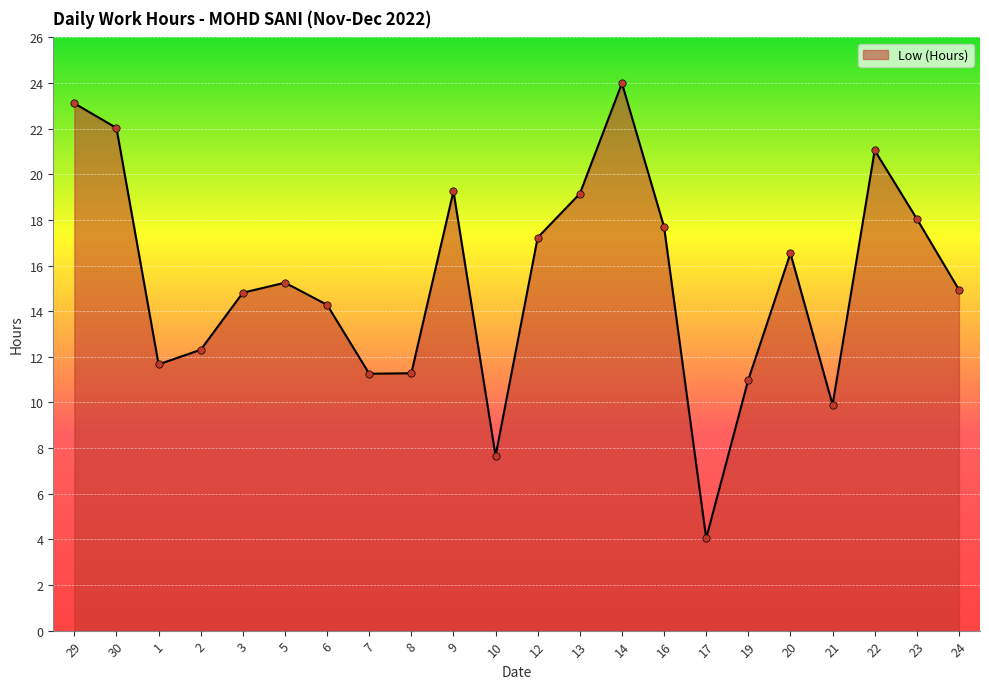

Approximately how many times larger is the value at 19 compared to 3?

0.7